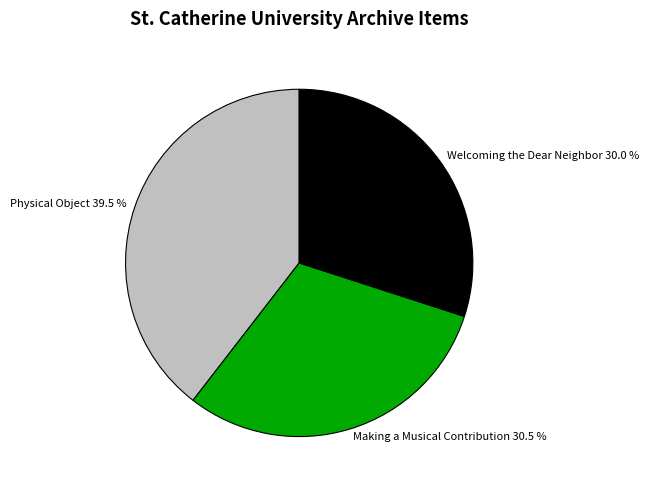

To the nearest percent, what is the difference between the largest and smallest slice percentages?

10%